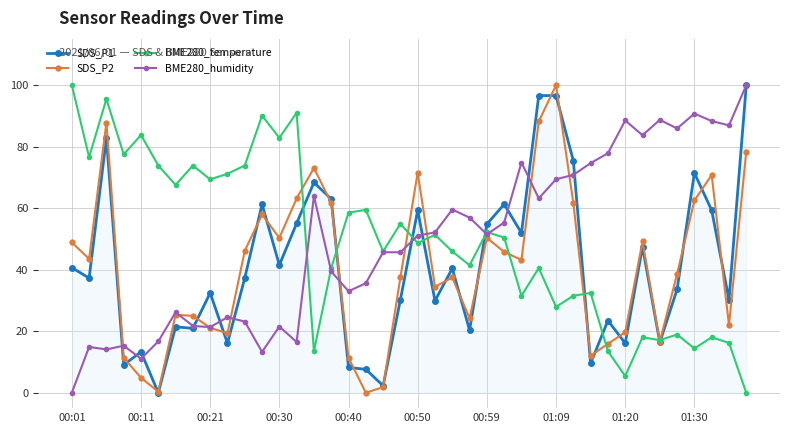

What is the maximum value shown in the chart?

100.0